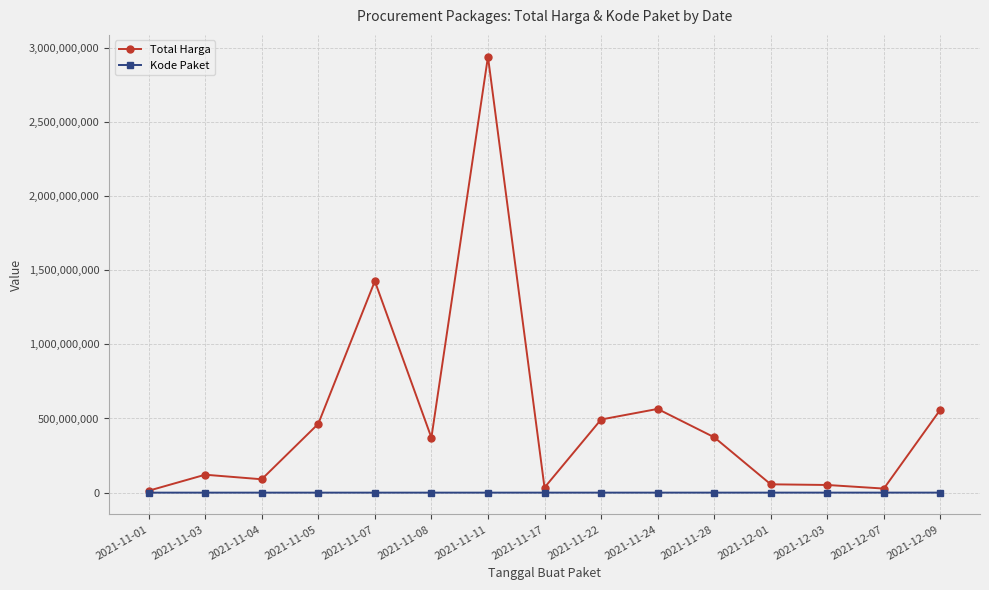

What is the label of the 5th point from the right?

2021-11-28